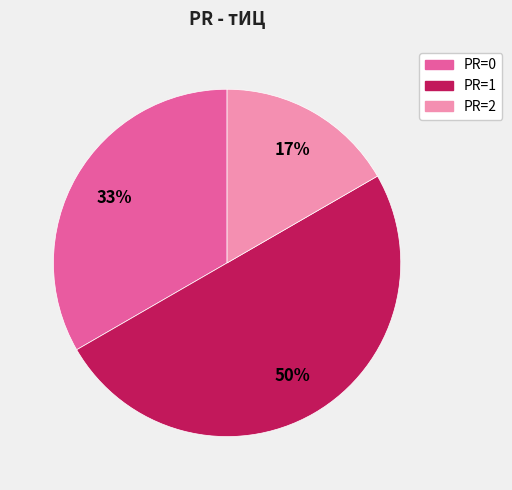

To the nearest percent, what is the difference between the largest and smallest slice percentages?

33%